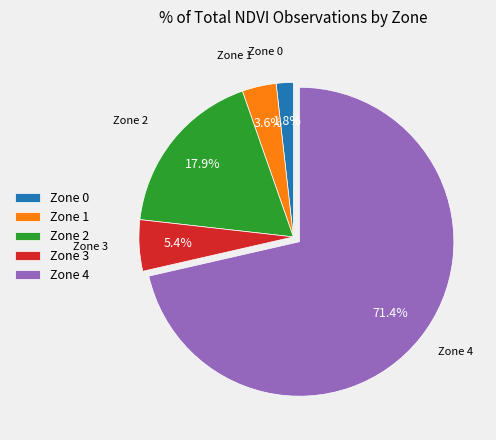

Does Zone 4 represent more than half of the total?

Yes